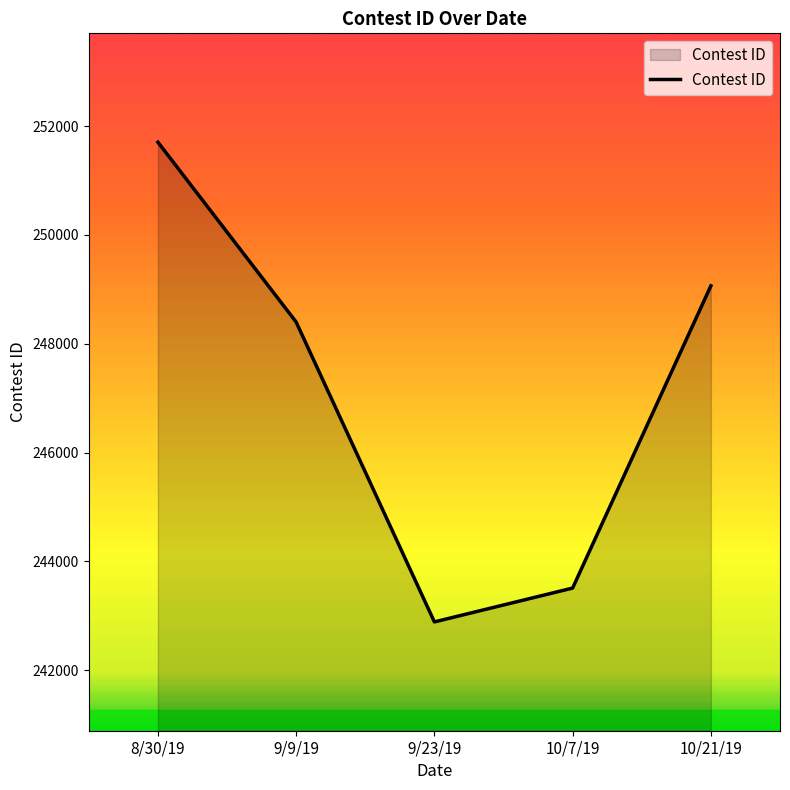

At which category does the data reach its first local valley?

9/23/19